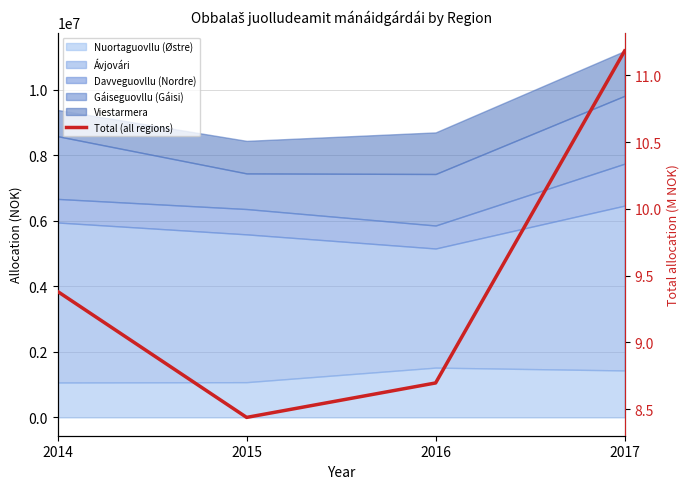

What is the difference between the second highest and minimum values?

0.9